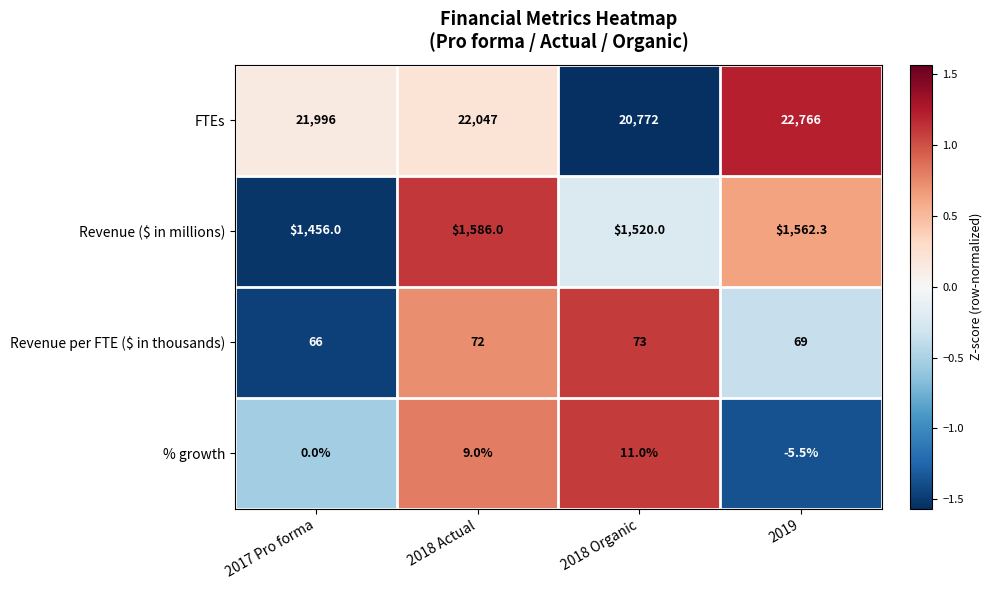

At which category does the chart reach its peak across all series?

2019